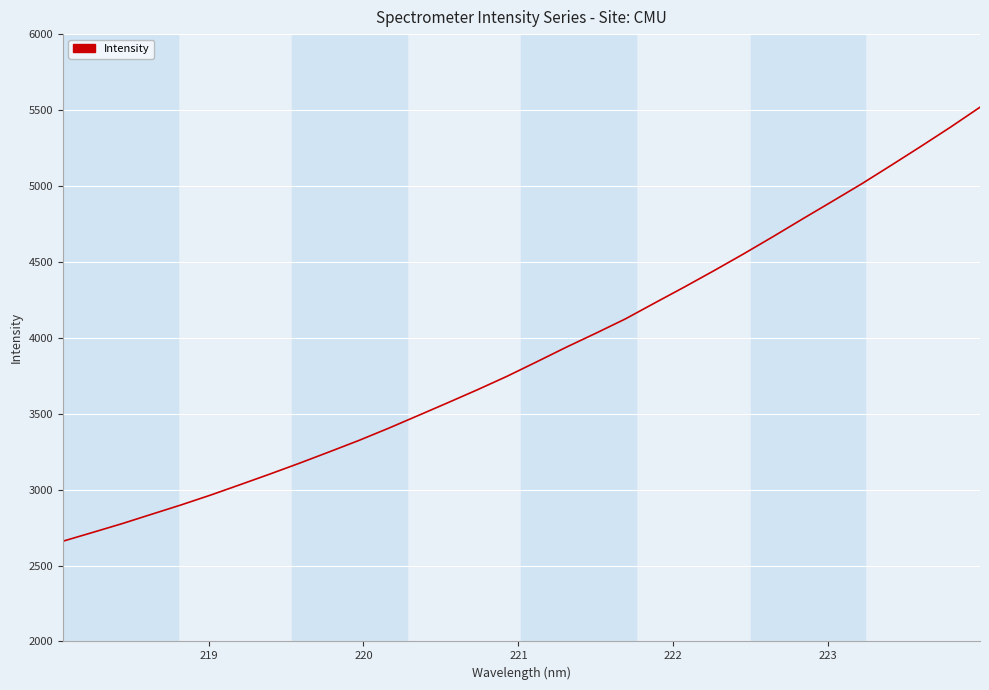

What is the smallest value displayed?

2660.2